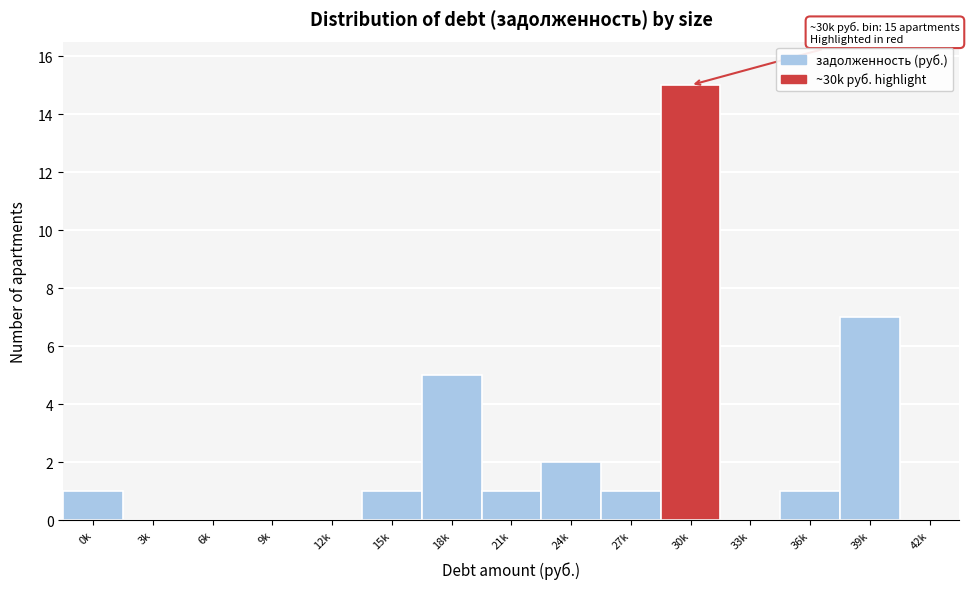

Reading right to left, list all the values displayed in this chart.

42k=0	39k=7	36k=1	33k=0	30k=15	27k=1	24k=2	21k=1	18k=5	15k=1	12k=0	9k=0	6k=0	3k=0	0k=1